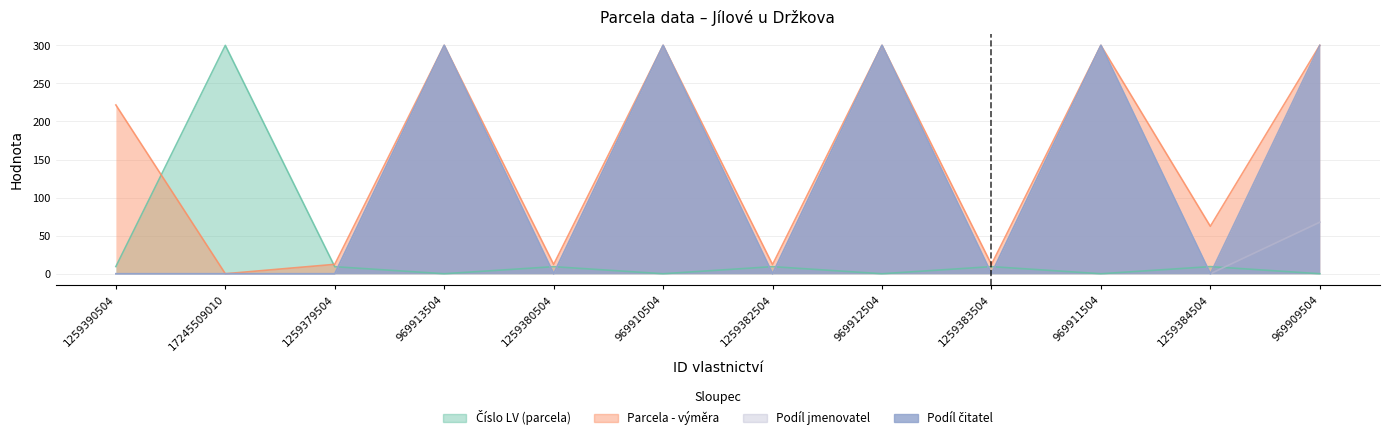

Is it true that Podíl čitatel equals 0.0 at 17245509010?

True